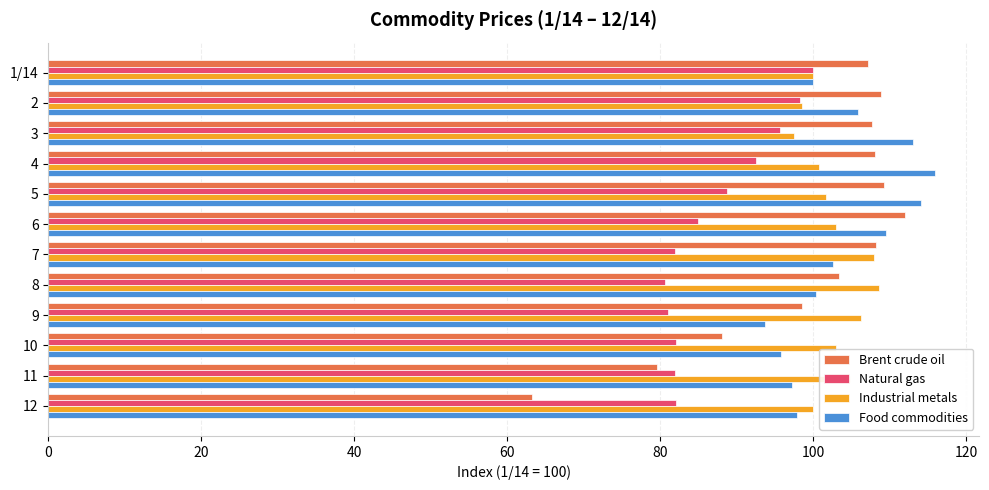

At 10, list the series in order from smallest to largest.

Natural gas, Brent crude oil, Food commodities, Industrial metals